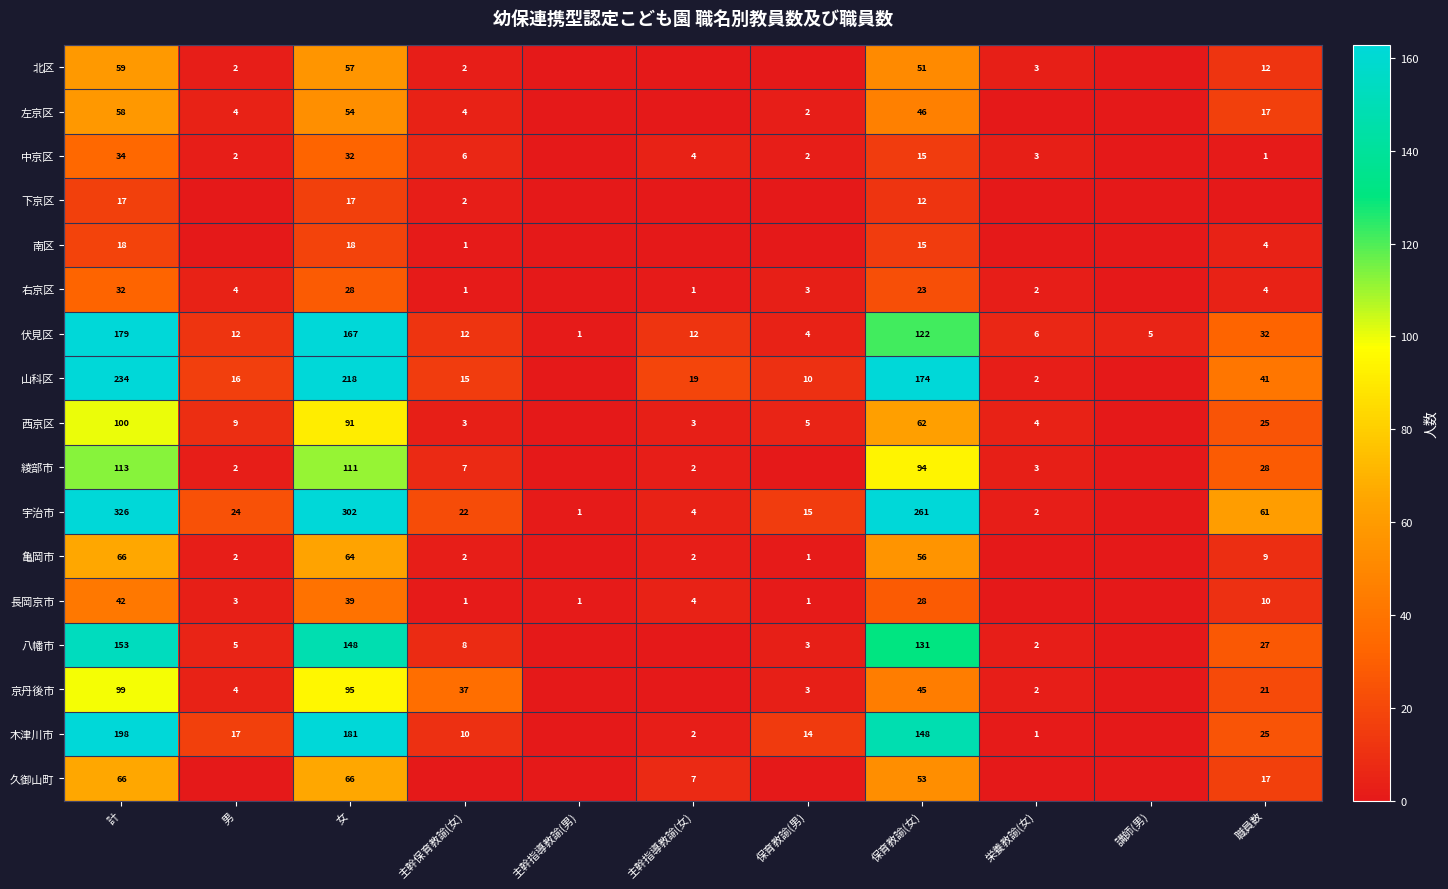

What is the difference between the 西京区 values at 保育教諭(男) and 計?

95